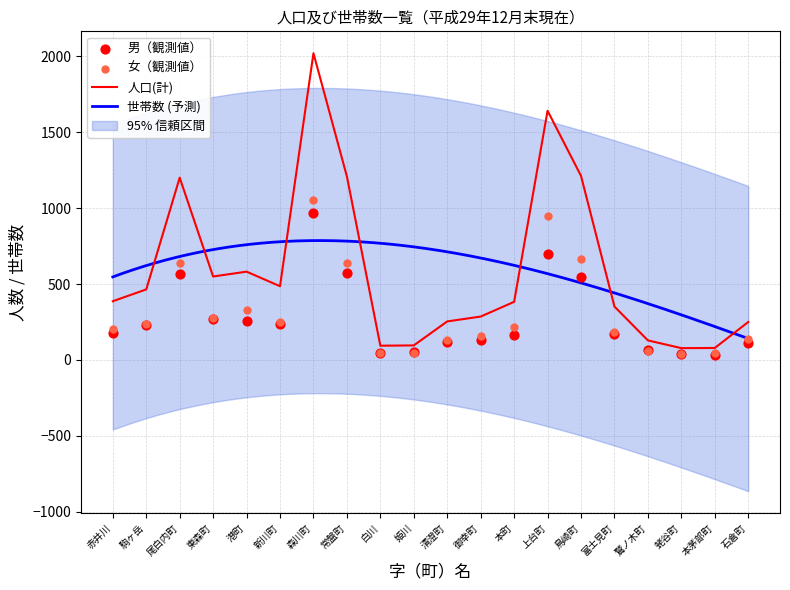

Which series contains the highest Y value?

人口(計)